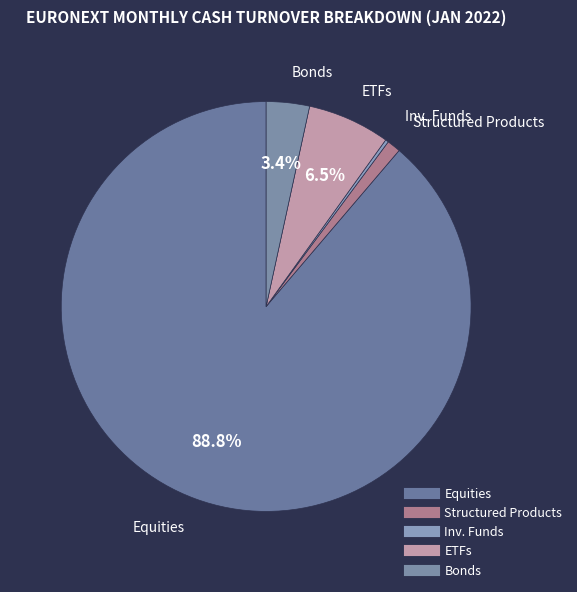

What is the ratio of the value at Equities to the value at Bonds?

26.1